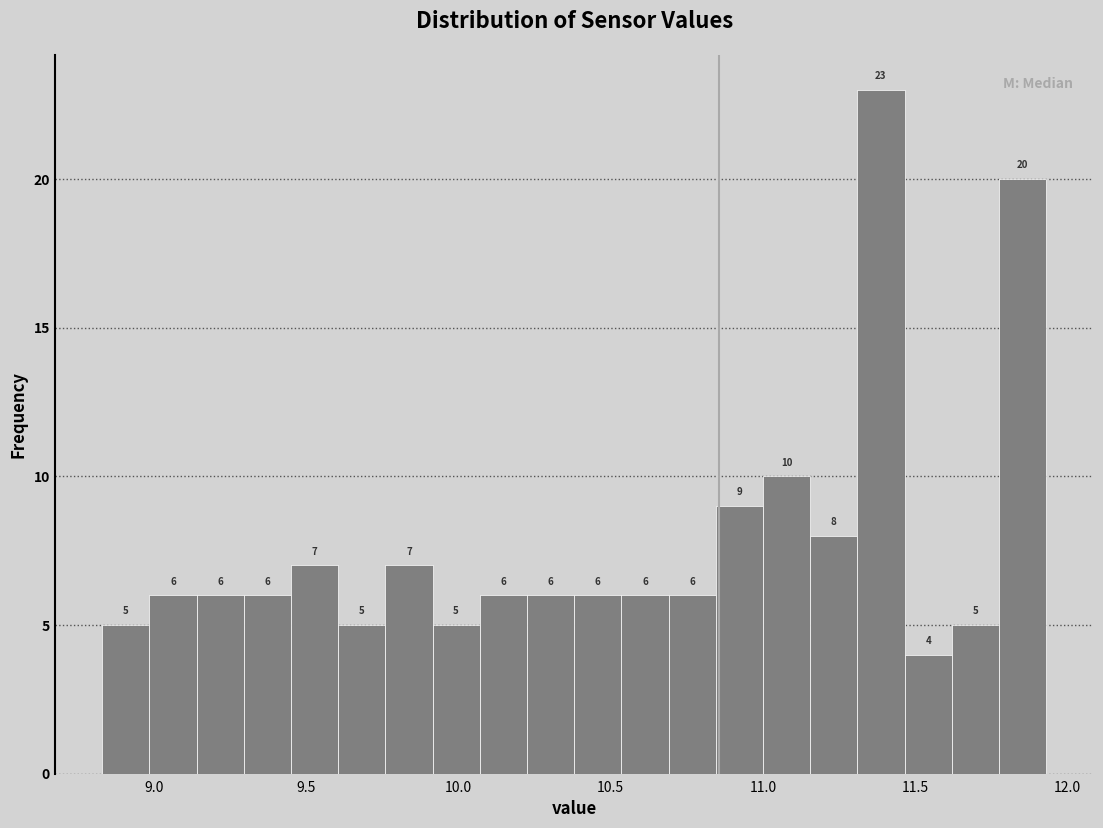

Around what value on the x-axis is the tallest bar? Give the approximate position of its centre, as read against the axis.

11.40